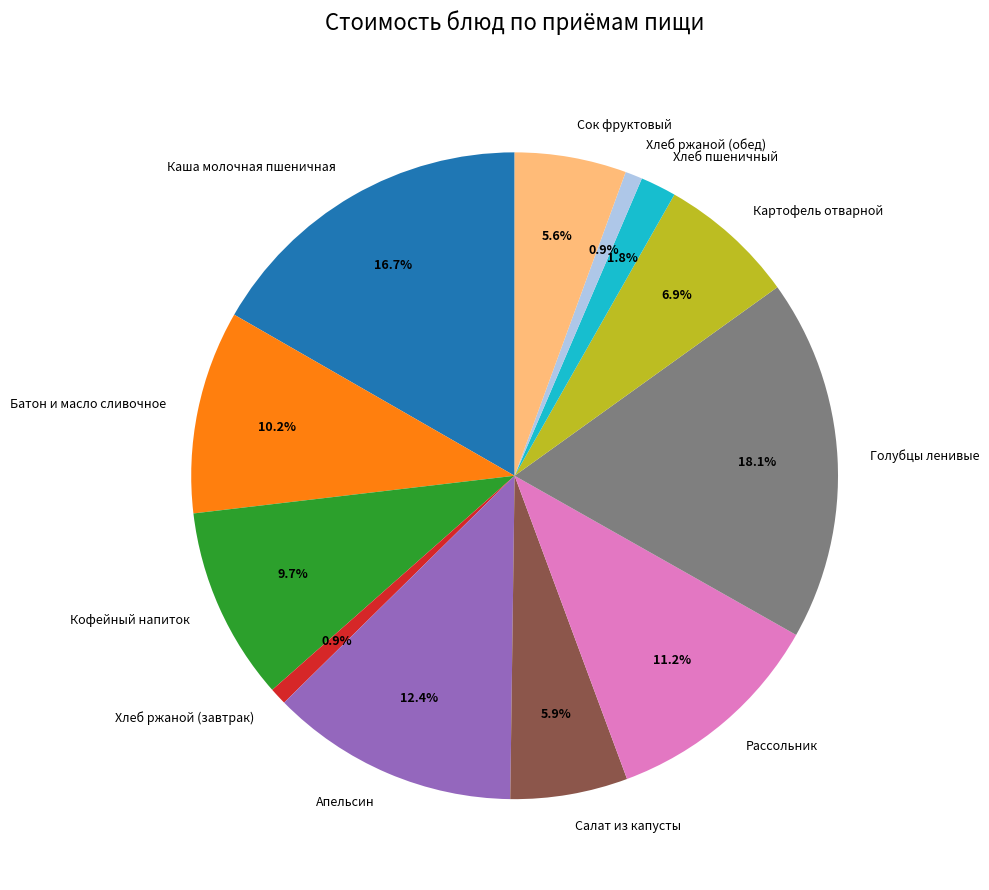

The Сок фруктовый slice represents 1% of the pie. True or false?

False